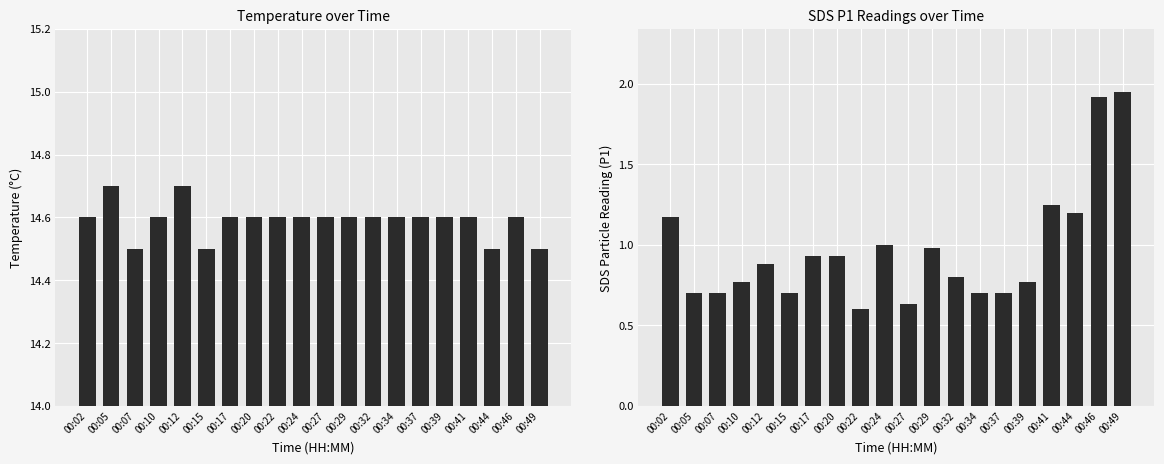

What is the total value across all series at 00:49?

16.4